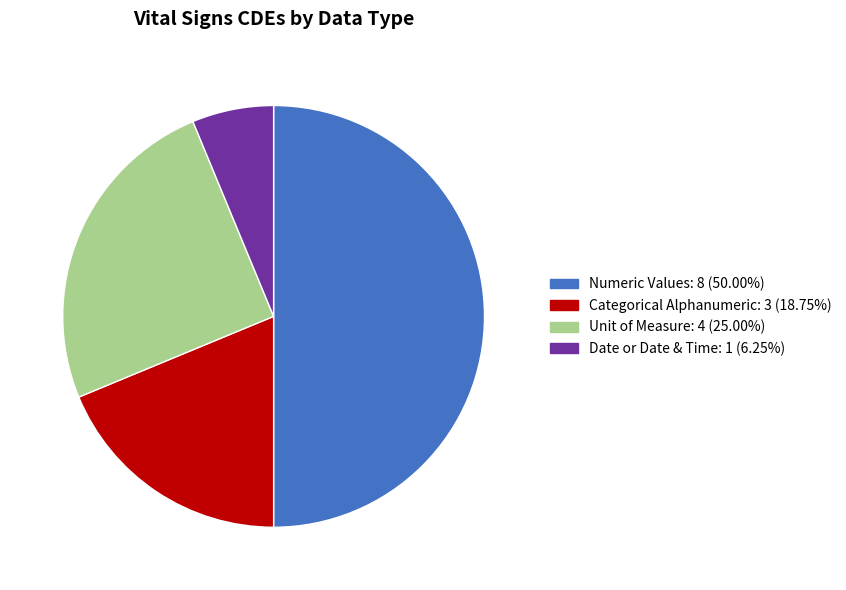

How many segments does this pie chart have?

4